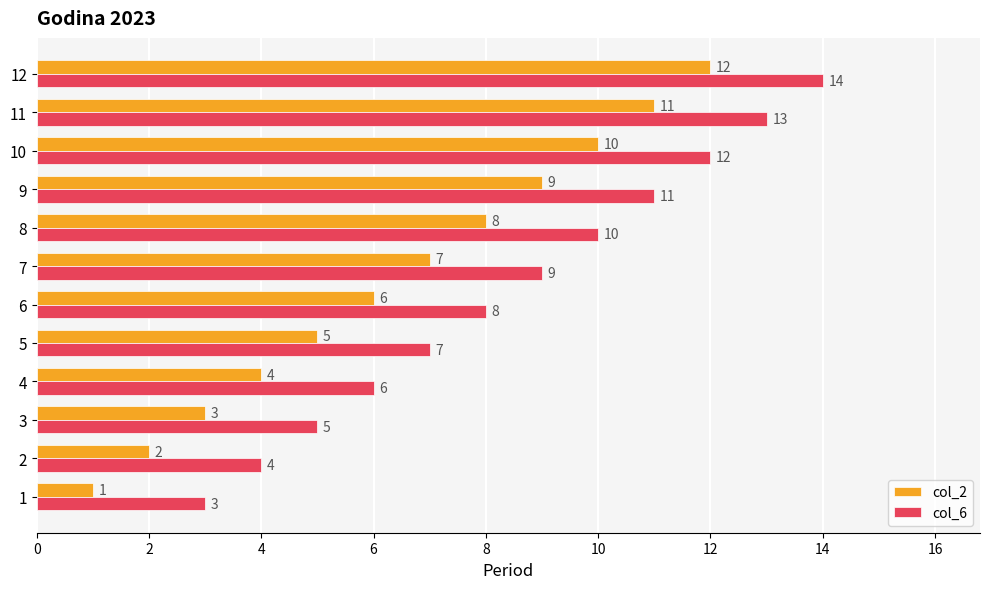

The col_6 series shows 9 at 4. True or false?

False